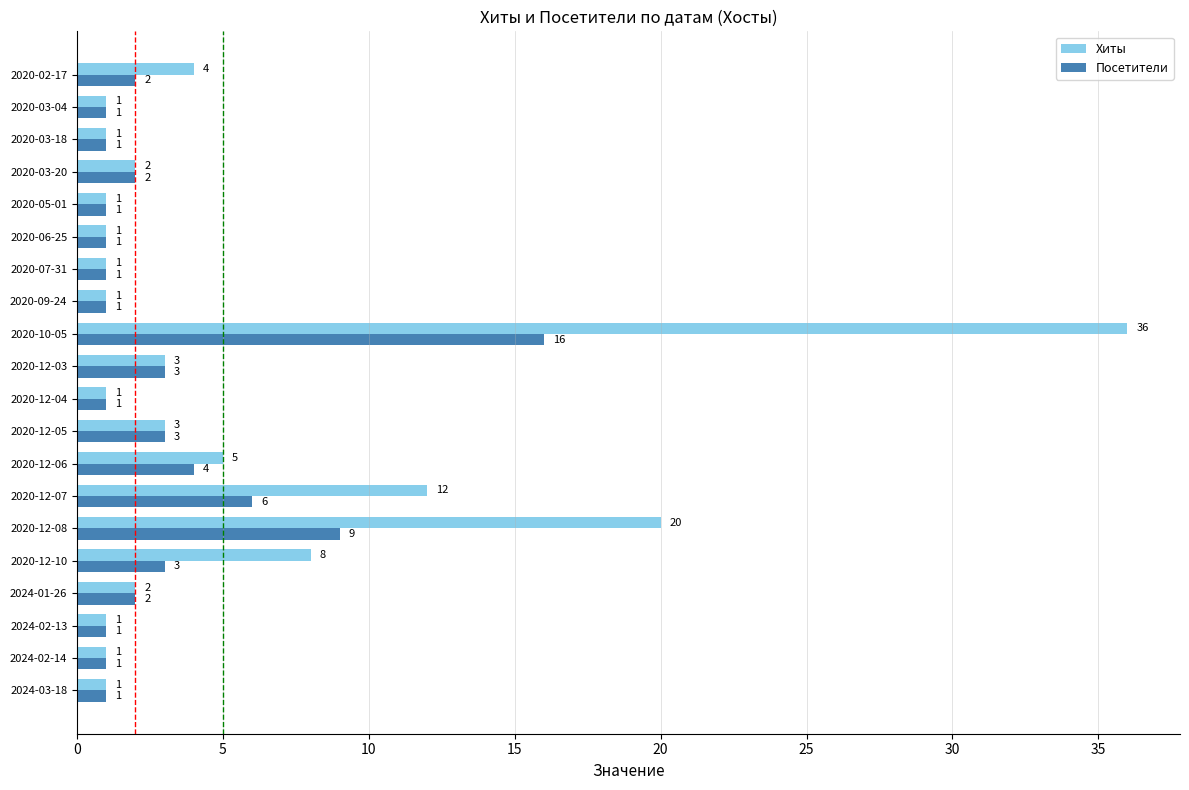

Which label corresponds to the largest value in the chart?

2020-10-05